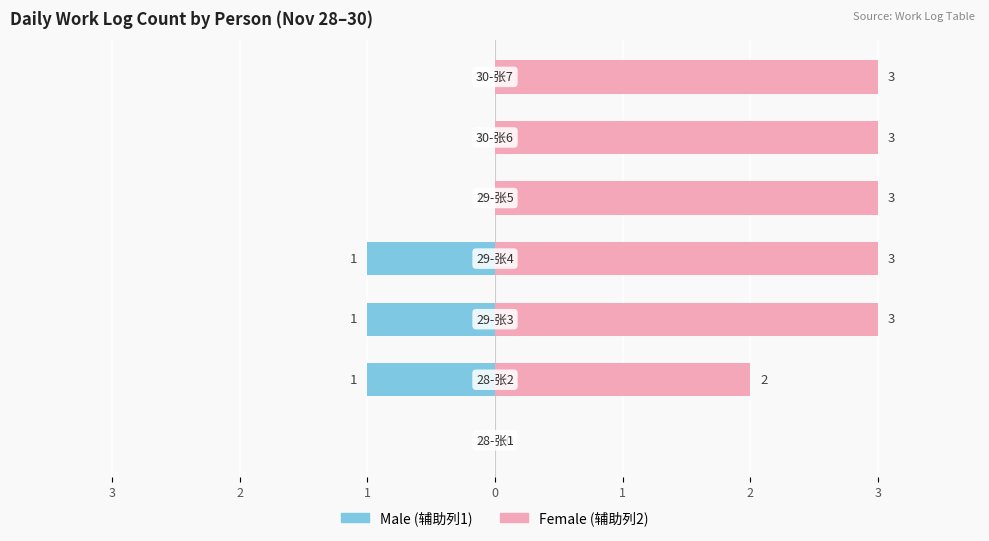

How many values in Male are below zero?

3